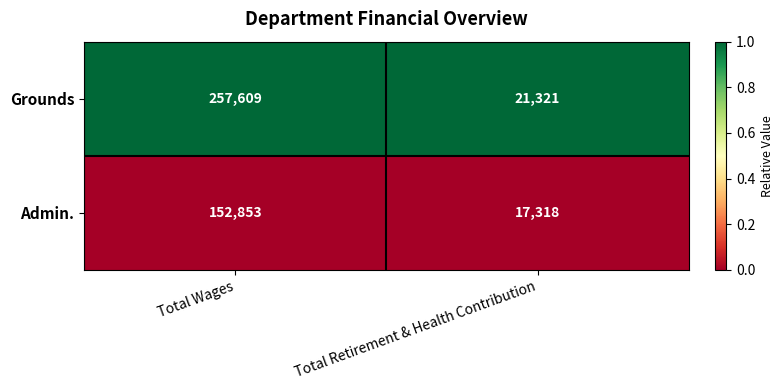

What is the spread (max minus min) of values at Total Retirement & Health Contribution?

4003